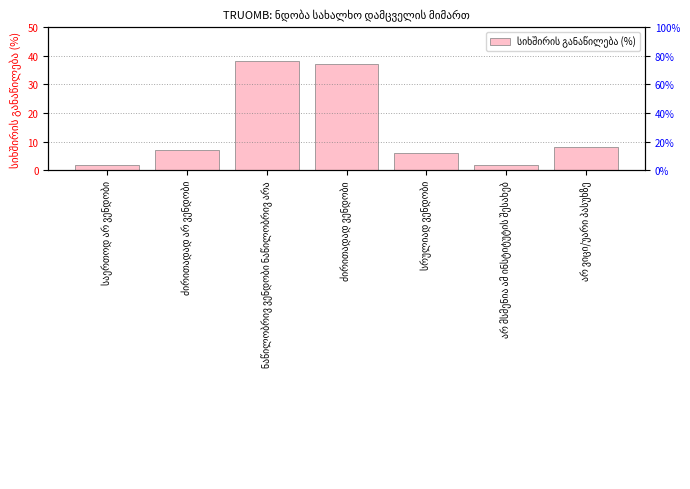

List the labels in order of value, smallest first.

საერთოდ არ ვენდობი, არ მსმენია ამ ინსტიტუტის შესახებ, სრულიად ვენდობი, ძირითადად არ ვენდობი, არ ვიცი/უარი პასუხზე, ძირითადად ვენდობი, ნაწილობრივ ვენდობი ნაწილობრივ არა